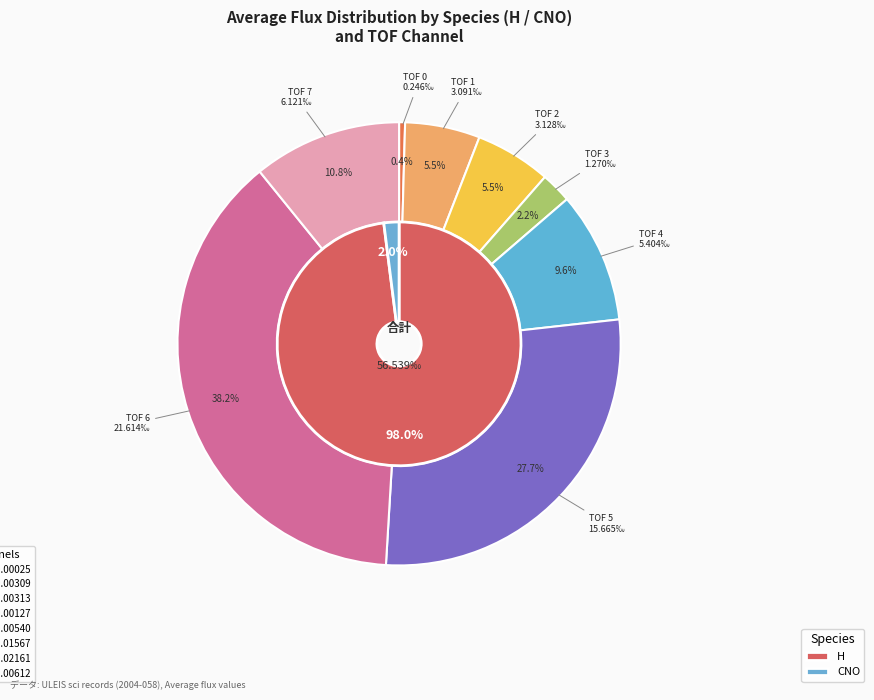

Does CNO represent more than half of the total?

No